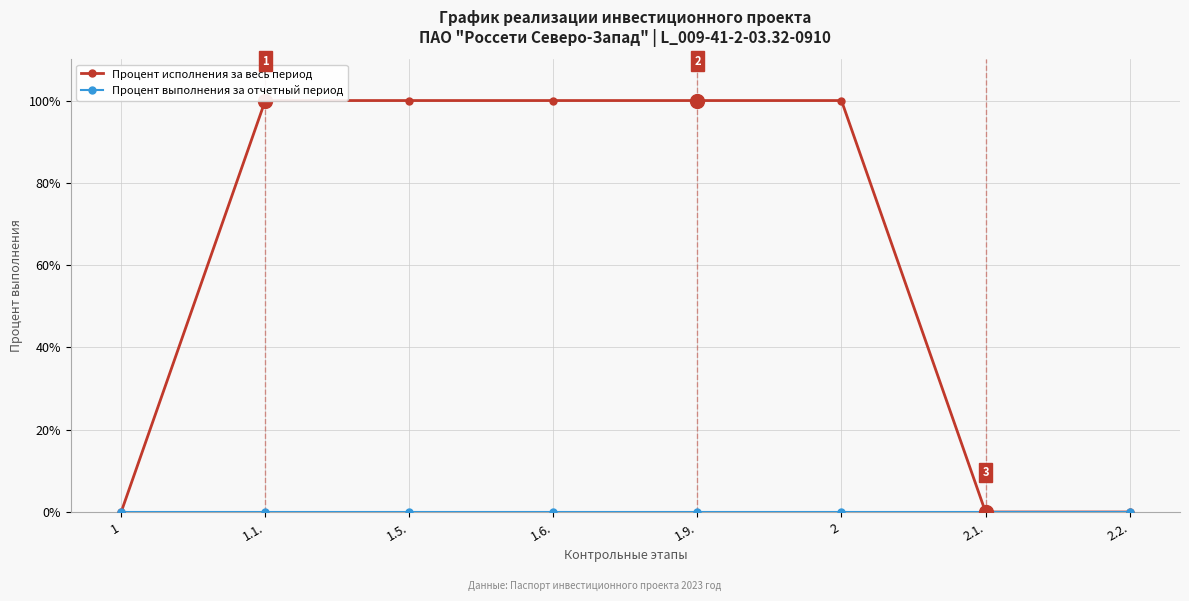

What is the total value across all series at 2?

100